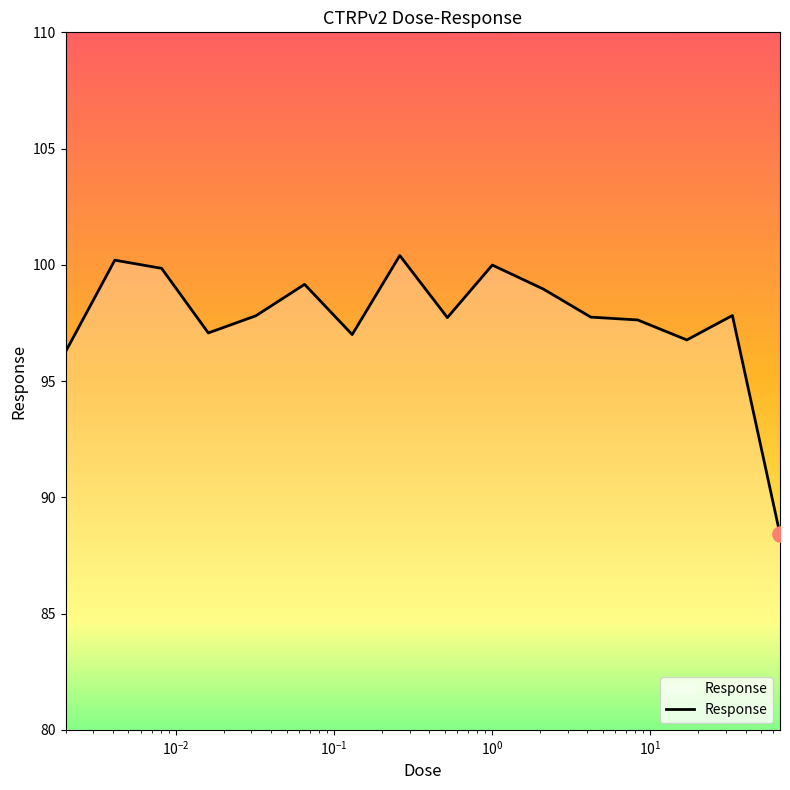

What is the smallest value displayed?

88.4